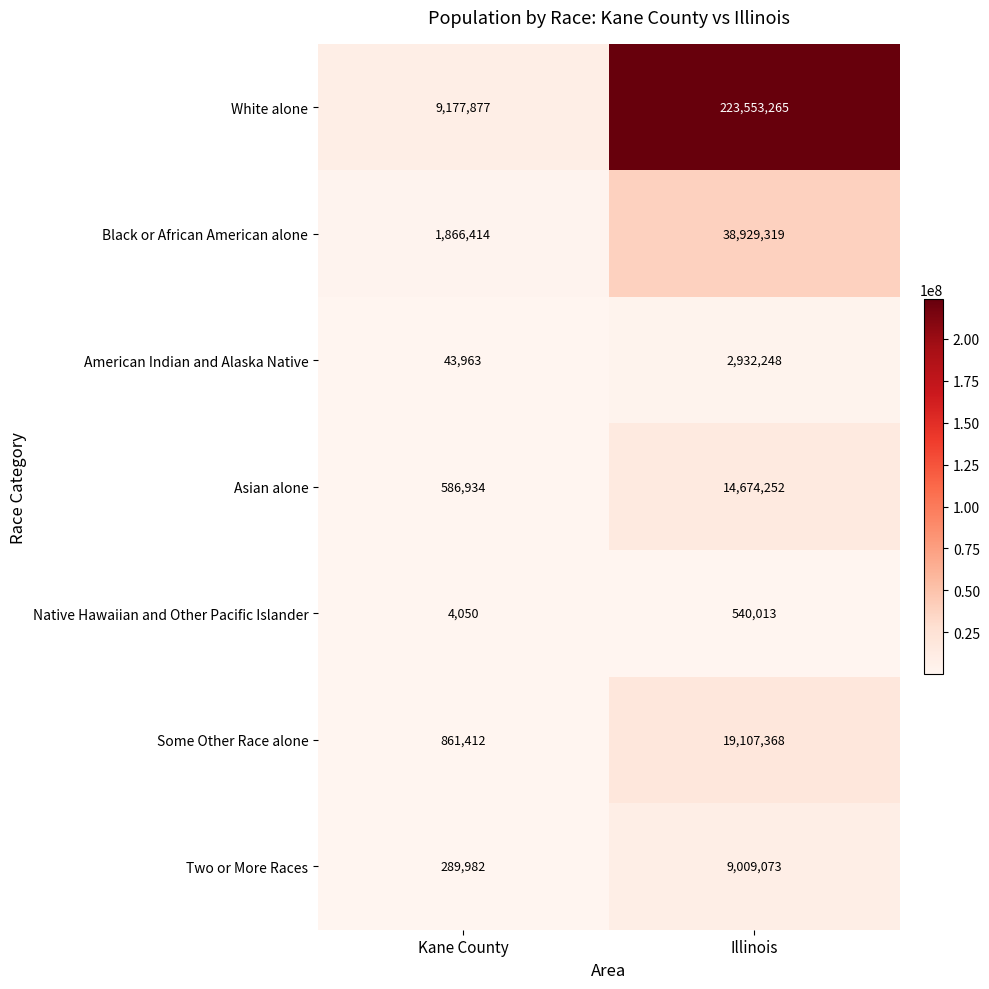

What is the difference between the American Indian and Alaska Native values at Kane County and Illinois?

2888285